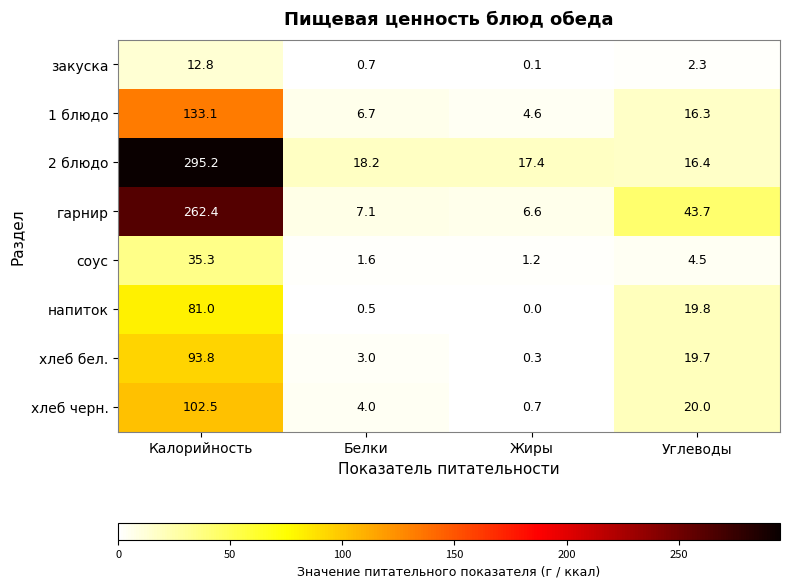

How many data points in закуска are less than 2?

2